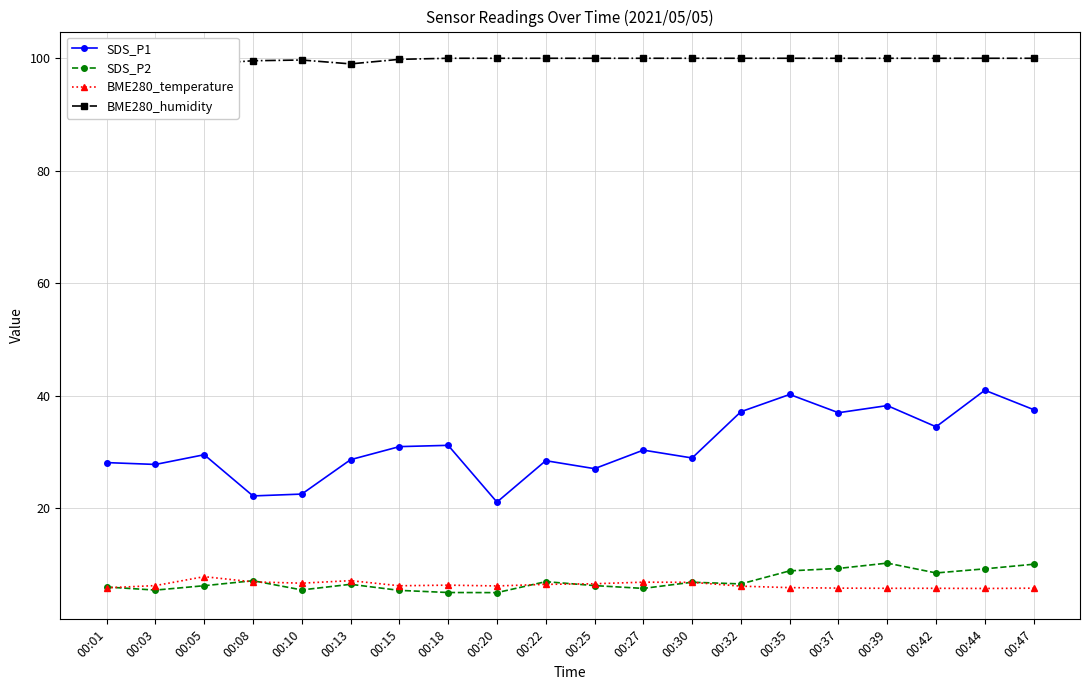

Reading right to left, what are all the values shown in this chart?

SDS_P1: 00:47=37.5	00:44=41.0	00:42=34.5	00:39=38.2	00:37=37.0	00:35=40.2	00:32=37.1	00:30=28.9	00:27=30.3	00:25=27.0	00:22=28.4	00:20=21.1	00:18=31.1	00:15=30.9	00:13=28.6	00:10=22.5	00:08=22.1	00:05=29.5	00:03=27.8	00:01=28.1
SDS_P2: 00:47=10.0	00:44=9.2	00:42=8.4	00:39=10.2	00:37=9.2	00:35=8.8	00:32=6.5	00:30=6.8	00:27=5.7	00:25=6.2	00:22=6.9	00:20=5.0	00:18=5.0	00:15=5.3	00:13=6.4	00:10=5.4	00:08=7.1	00:05=6.2	00:03=5.4	00:01=6.0
BME280_temperature: 00:47=5.7	00:44=5.7	00:42=5.7	00:39=5.7	00:37=5.8	00:35=5.8	00:32=6.1	00:30=6.8	00:27=6.8	00:25=6.5	00:22=6.4	00:20=6.1	00:18=6.3	00:15=6.2	00:13=7.1	00:10=6.6	00:08=6.9	00:05=7.8	00:03=6.2	00:01=5.8
BME280_humidity: 00:47=100.0	00:44=100.0	00:42=100.0	00:39=100.0	00:37=100.0	00:35=100.0	00:32=100.0	00:30=100.0	00:27=100.0	00:25=100.0	00:22=100.0	00:20=100.0	00:18=100.0	00:15=99.8	00:13=99.0	00:10=99.7	00:08=99.6	00:05=99.0	00:03=100.0	00:01=100.0